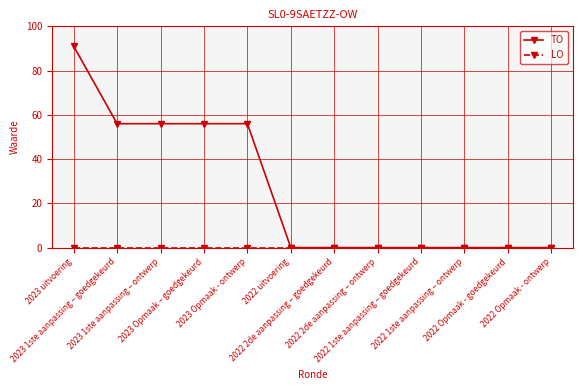

Which series has the largest range (max minus min)?

TO